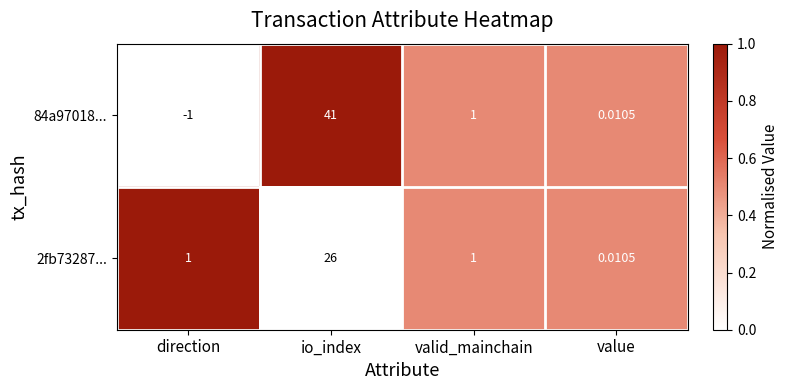

Rank the categories by 84a97018... value from highest to lowest.

io_index, valid_mainchain, value, direction